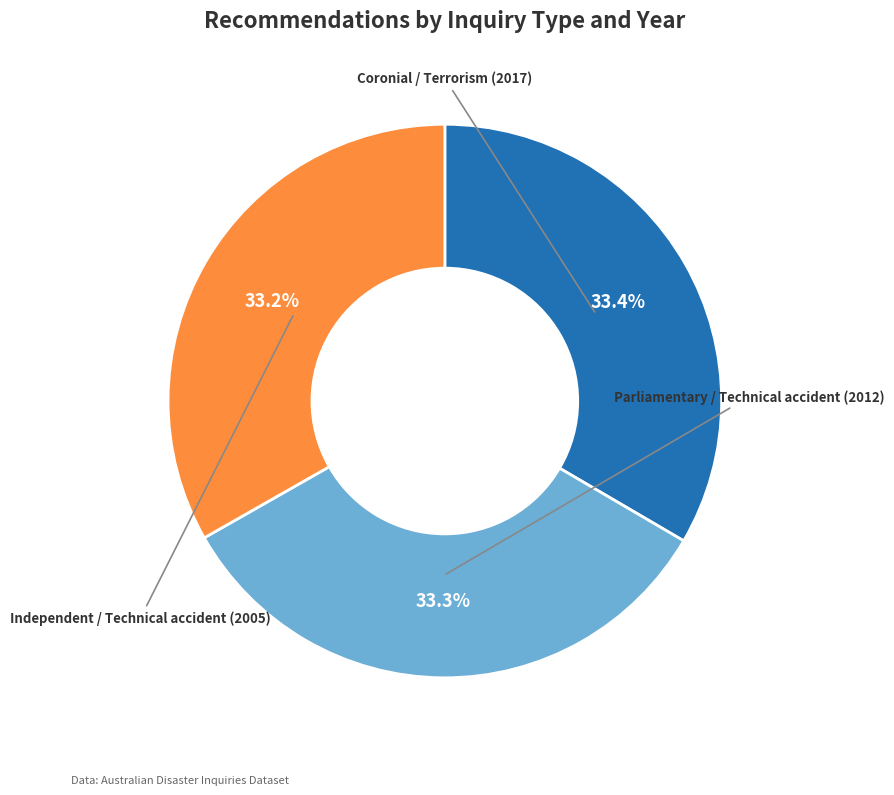

Is there any slice that represents more than half of the pie?

No